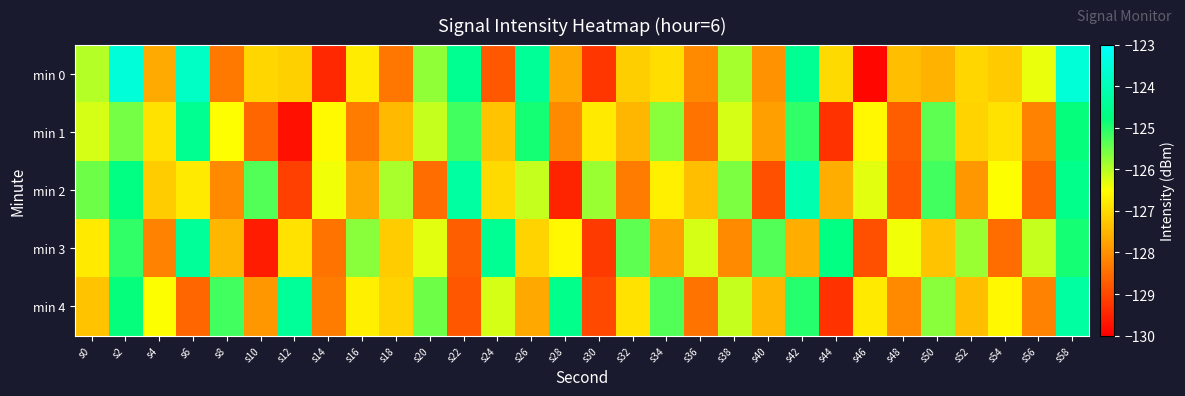

At s4, list the series in order from largest to smallest.

min 4, min 1, min 2, min 0, min 3